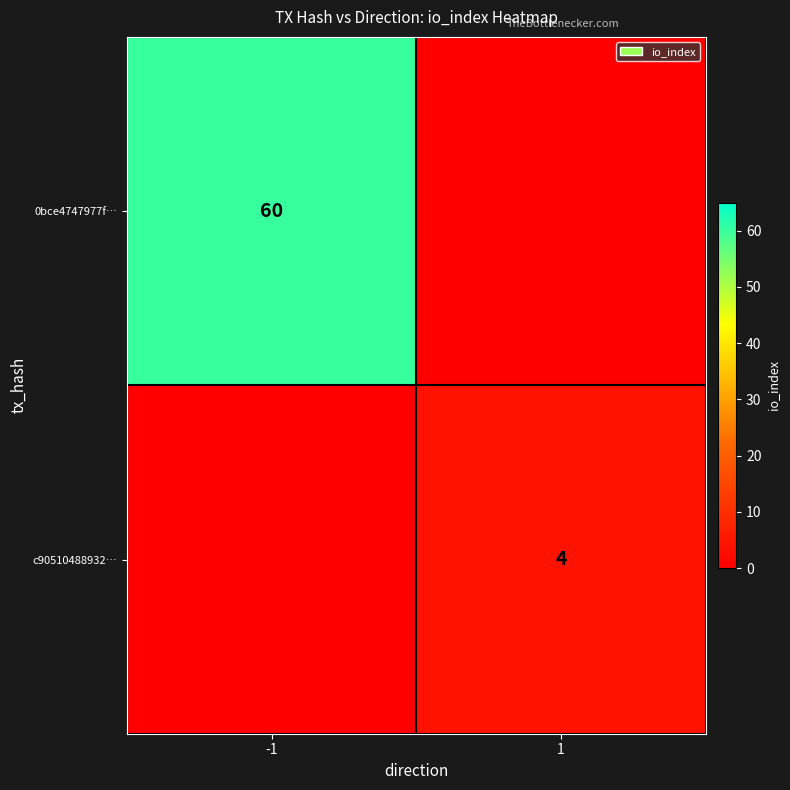

The 0bce4747977f… series shows 60 at -1. True or false?

True